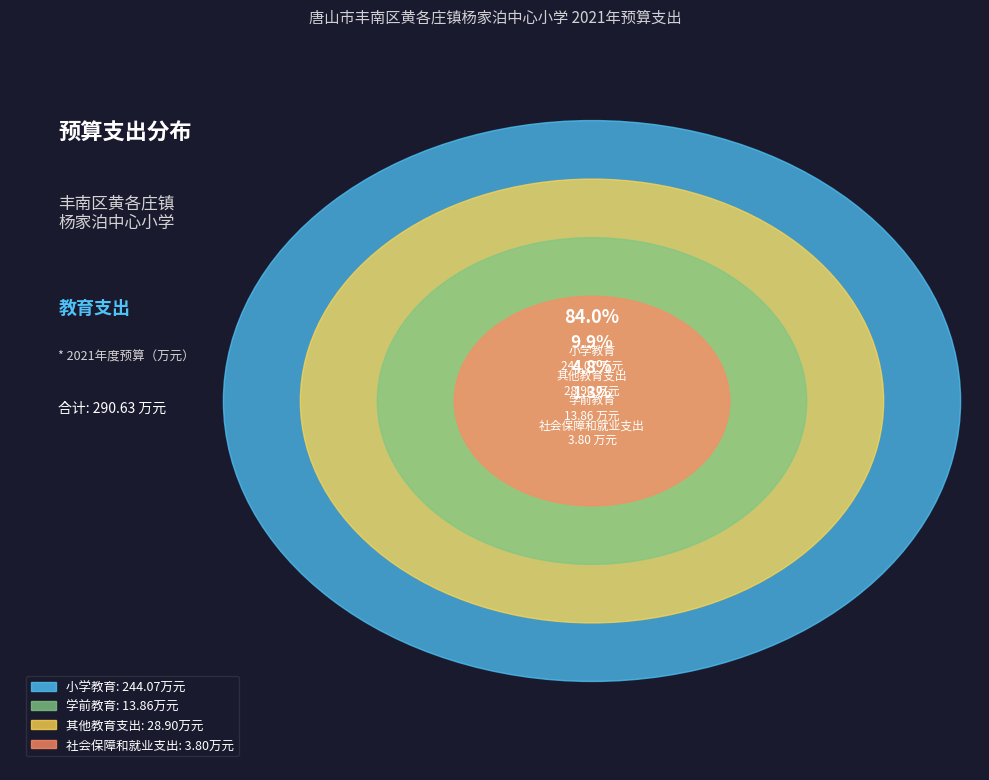

Rank the categories by value from lowest to highest.

社会保障和就业支出, 学前教育, 其他教育支出, 小学教育